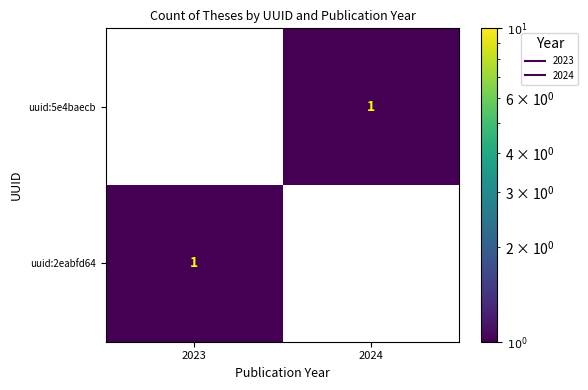

At which label is uuid:2eabfd64 closest to 0?

2024